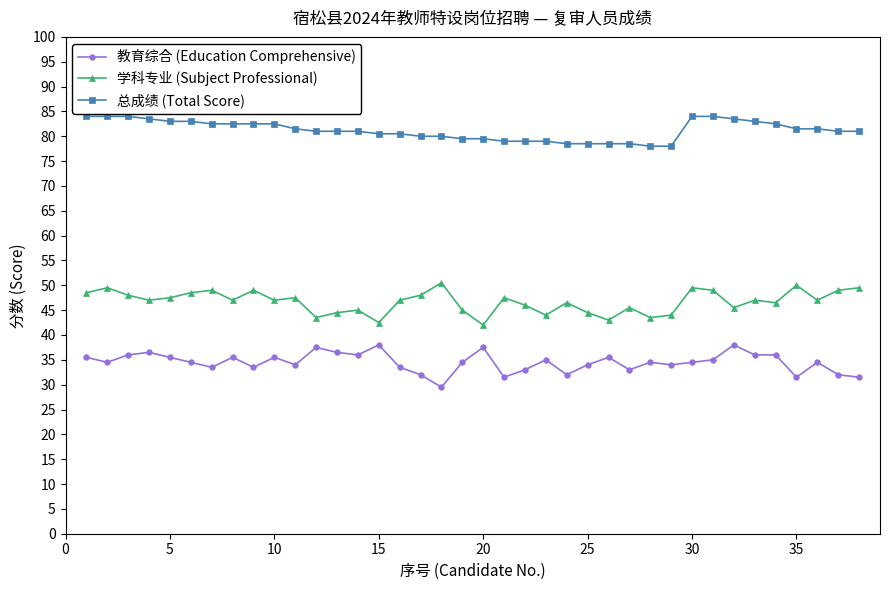

Is this an area chart (filled region under the line)?

No